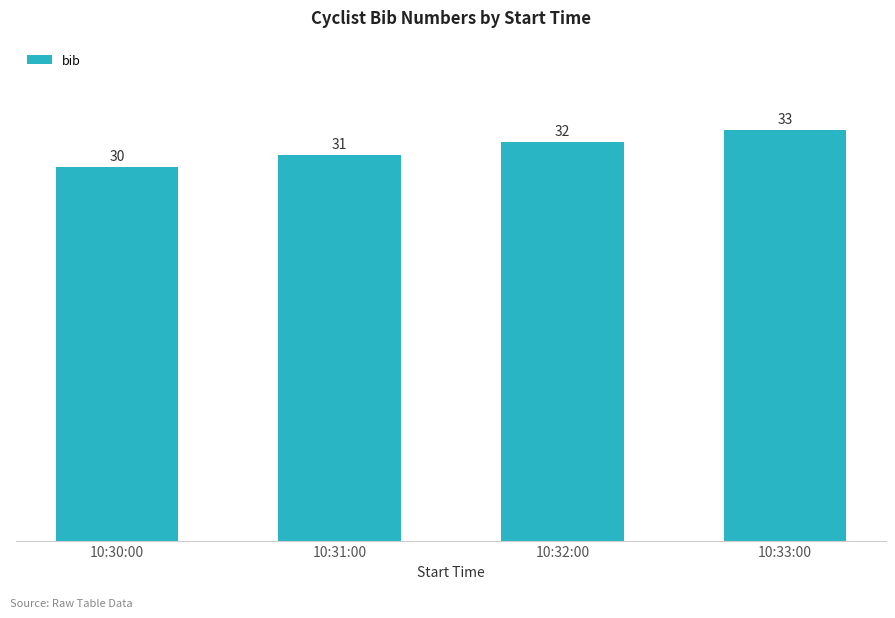

Approximately how many times larger is the value at 10:32:00 compared to 10:33:00?

1.0